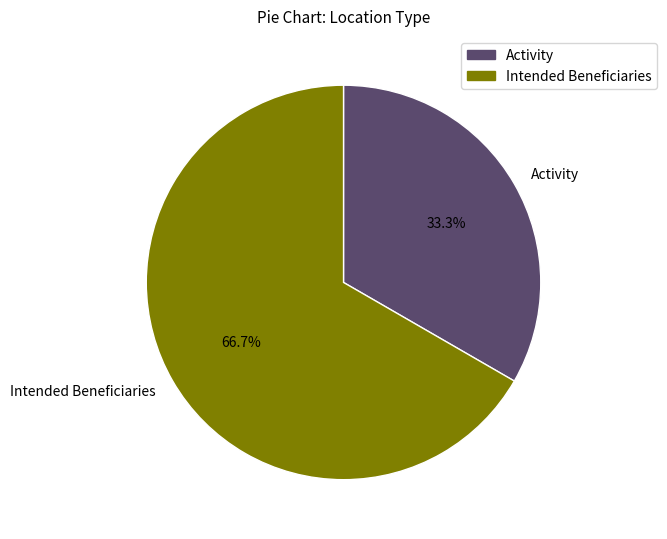

The Activity slice represents 33% of the pie. True or false?

True